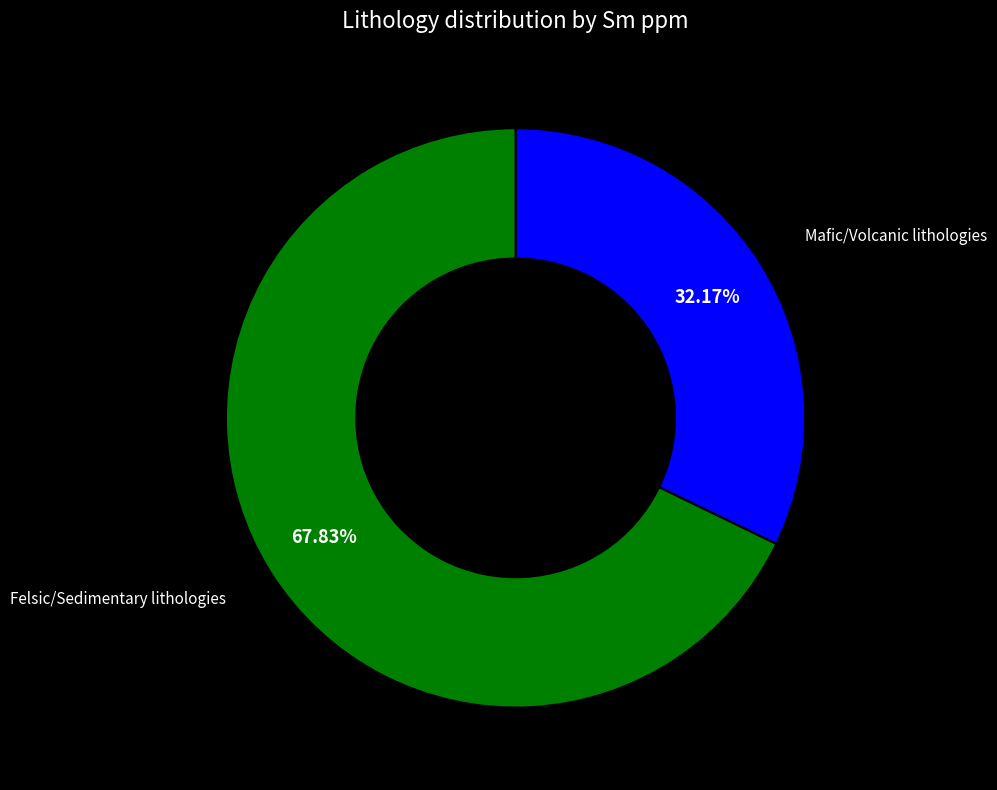

To the nearest percent, what is the difference between the largest and smallest slice percentages?

36%